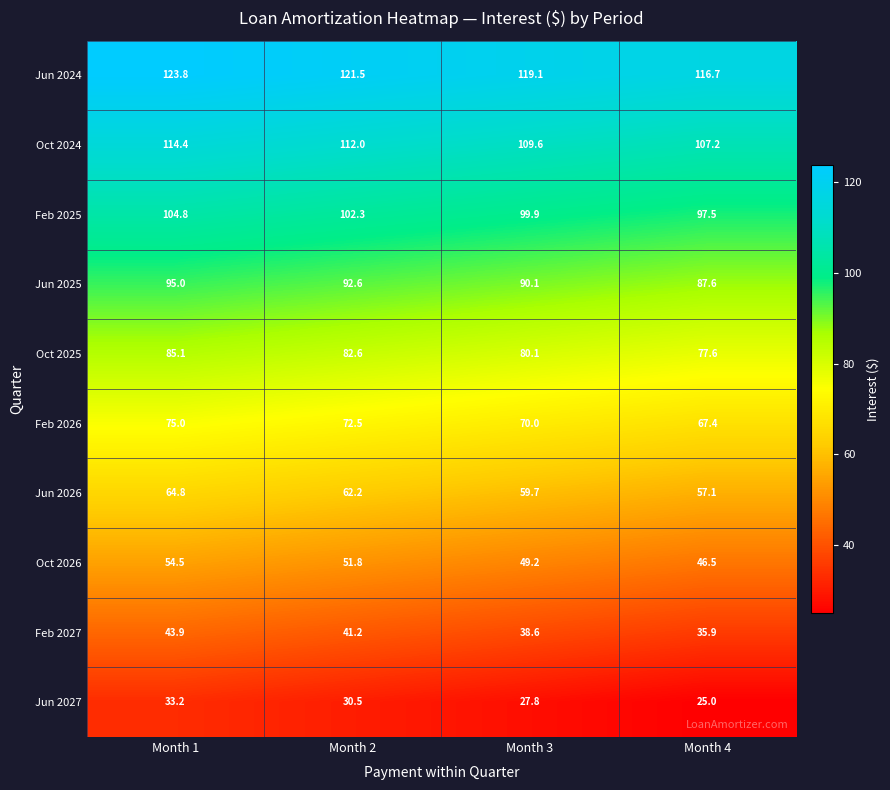

At which category is the sum across all series the highest?

Month 1